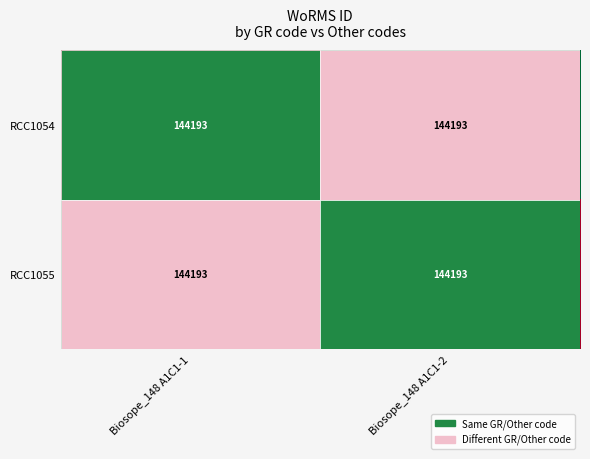

Which label corresponds to the smallest value in the chart?

Biosope_148 A1C1-1